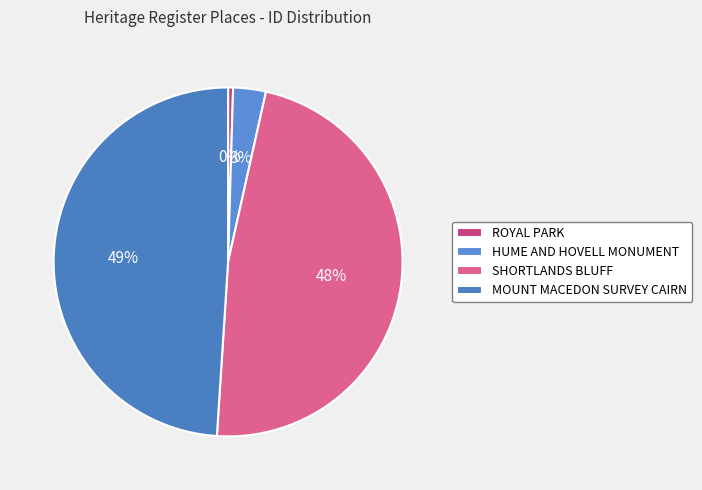

How many segments does this pie chart have?

4